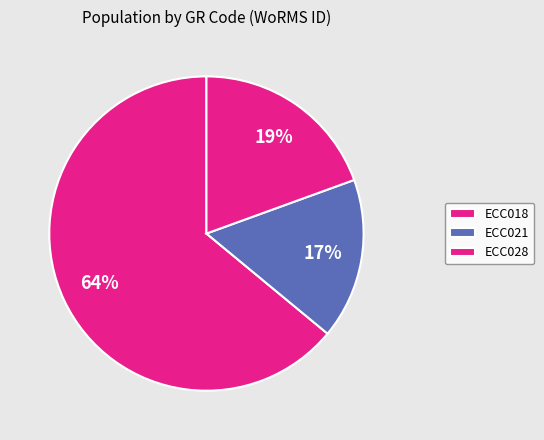

Is there a majority slice in this chart?

Yes